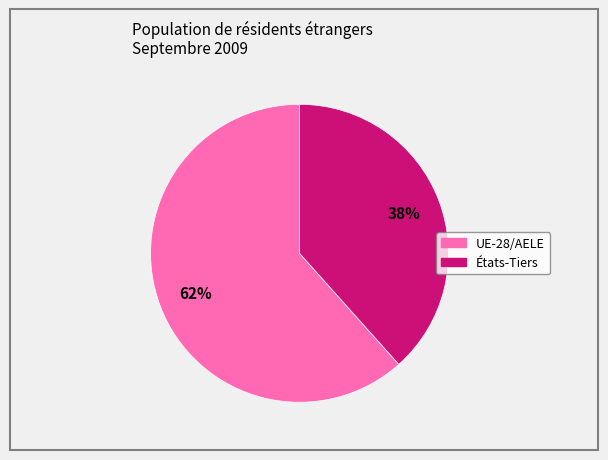

Count the number of slices in the pie.

2